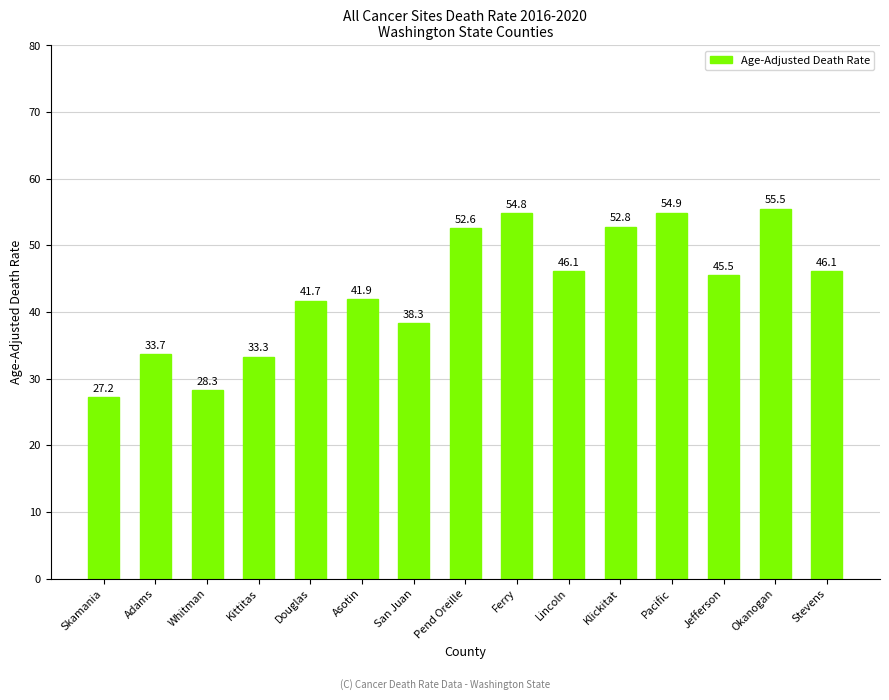

What is the average value?

43.5